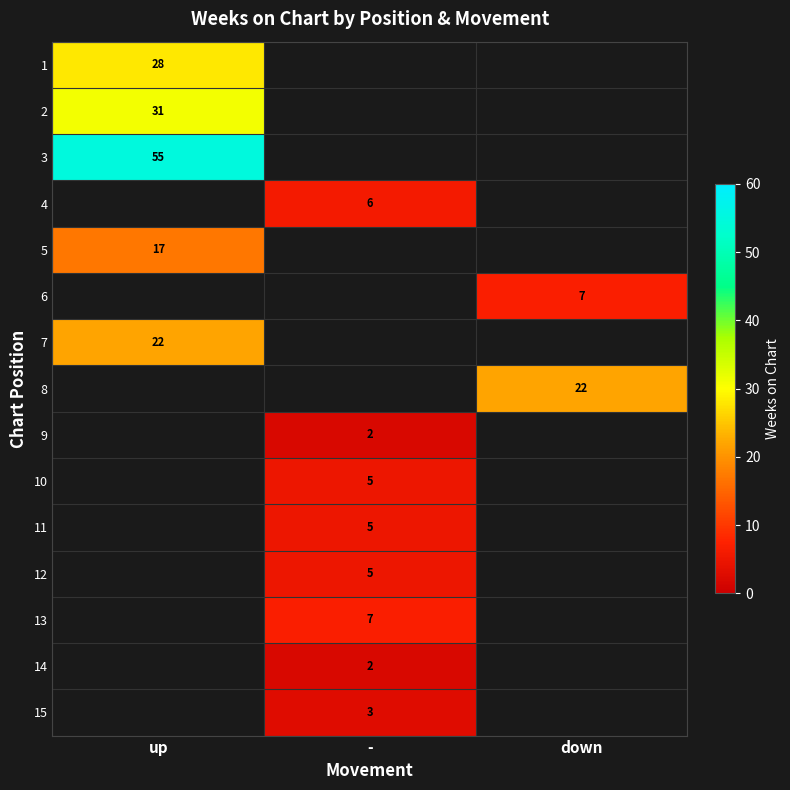

The value of 8 at down is 9. True or false?

False